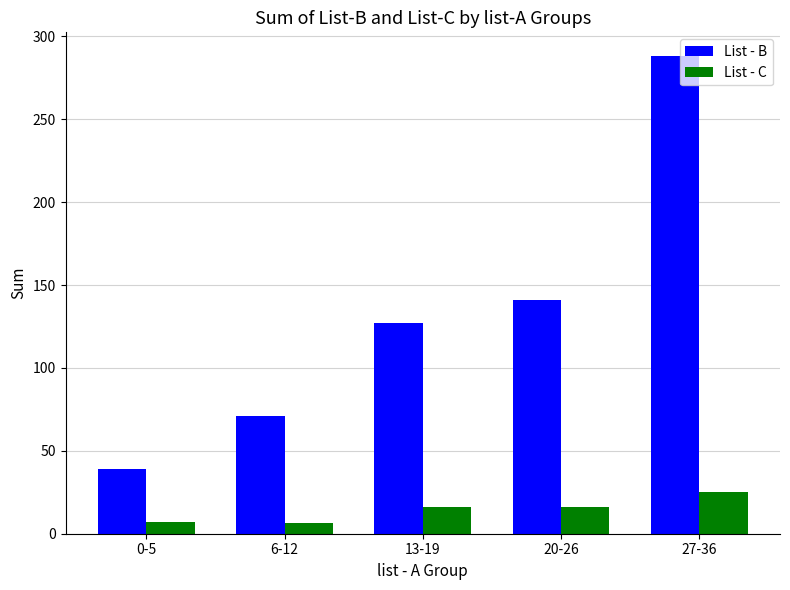

The value of List - B at 27-36 is 288.0. True or false?

True